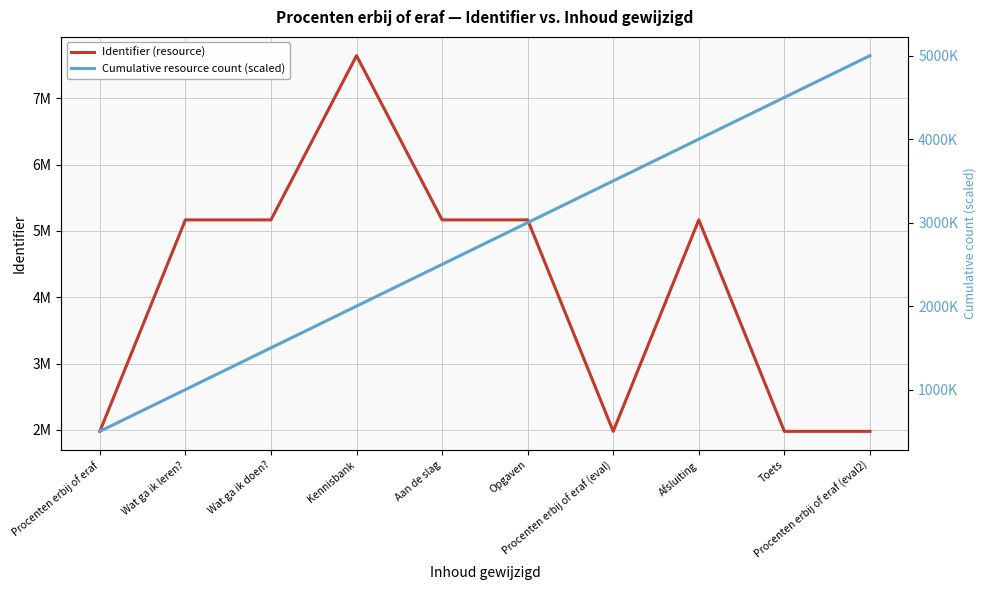

Where is Cumulative resource count (scaled) nearest to the value 2750000?

Aan de slag